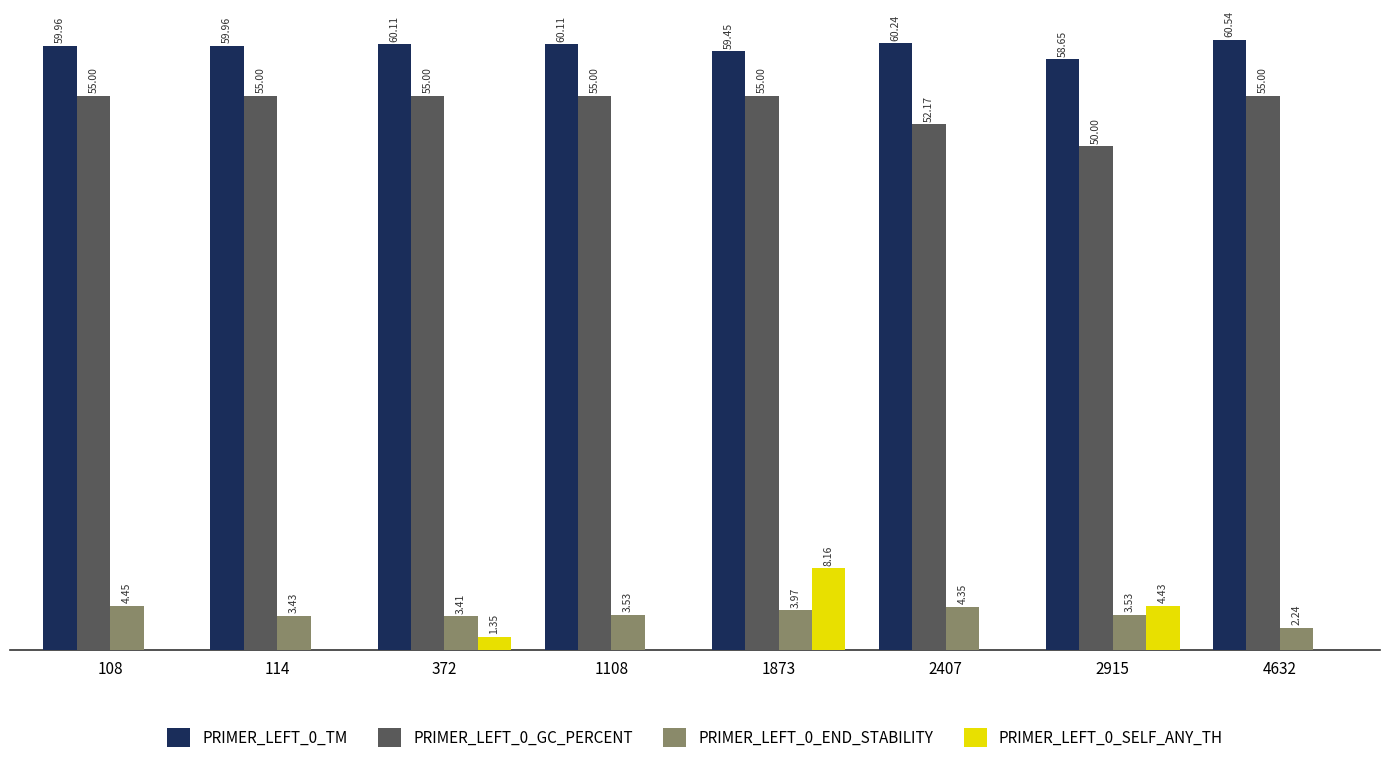

Which series has the largest total across all categories?

PRIMER_LEFT_0_TM